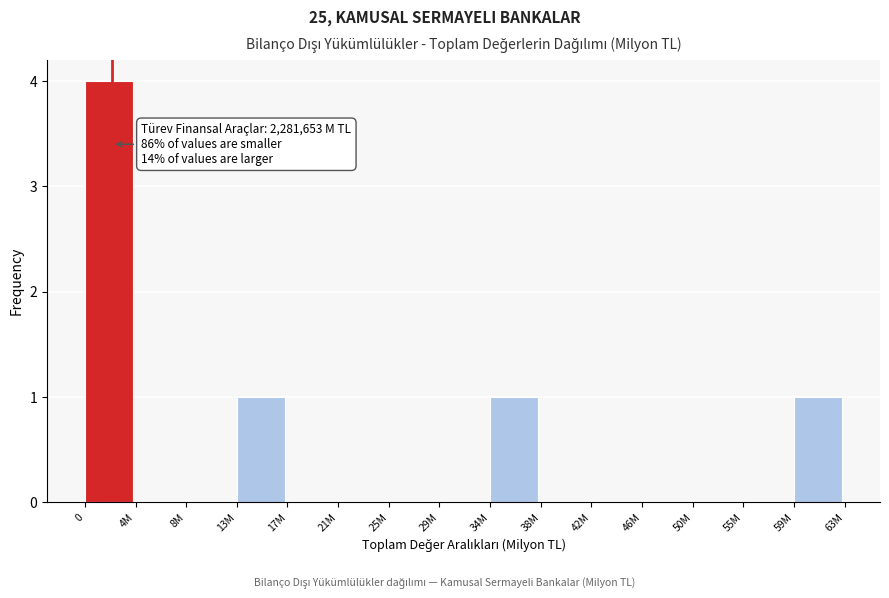

Reading right to left, extract all data points from this chart.

59M=1	55M=0	50M=0	46M=0	42M=0	38M=0	34M=1	29M=0	25M=0	21M=0	17M=0	13M=1	8M=0	4M=0	0=4